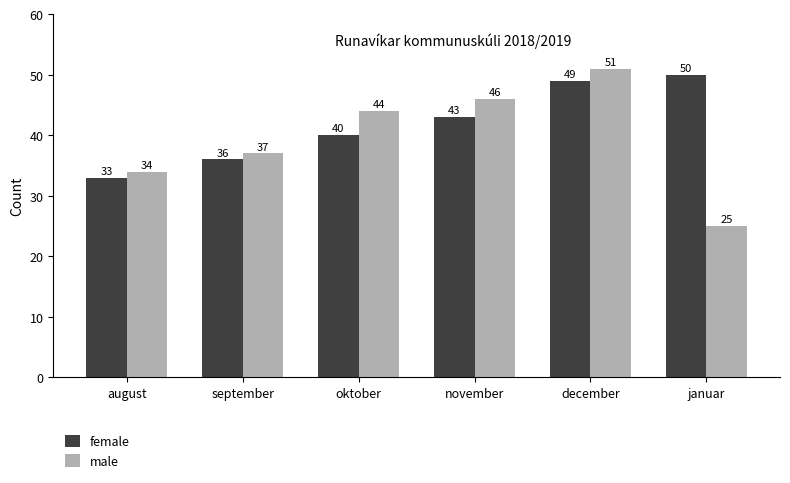

What is the value of the female bar at the 1st from the left?

33